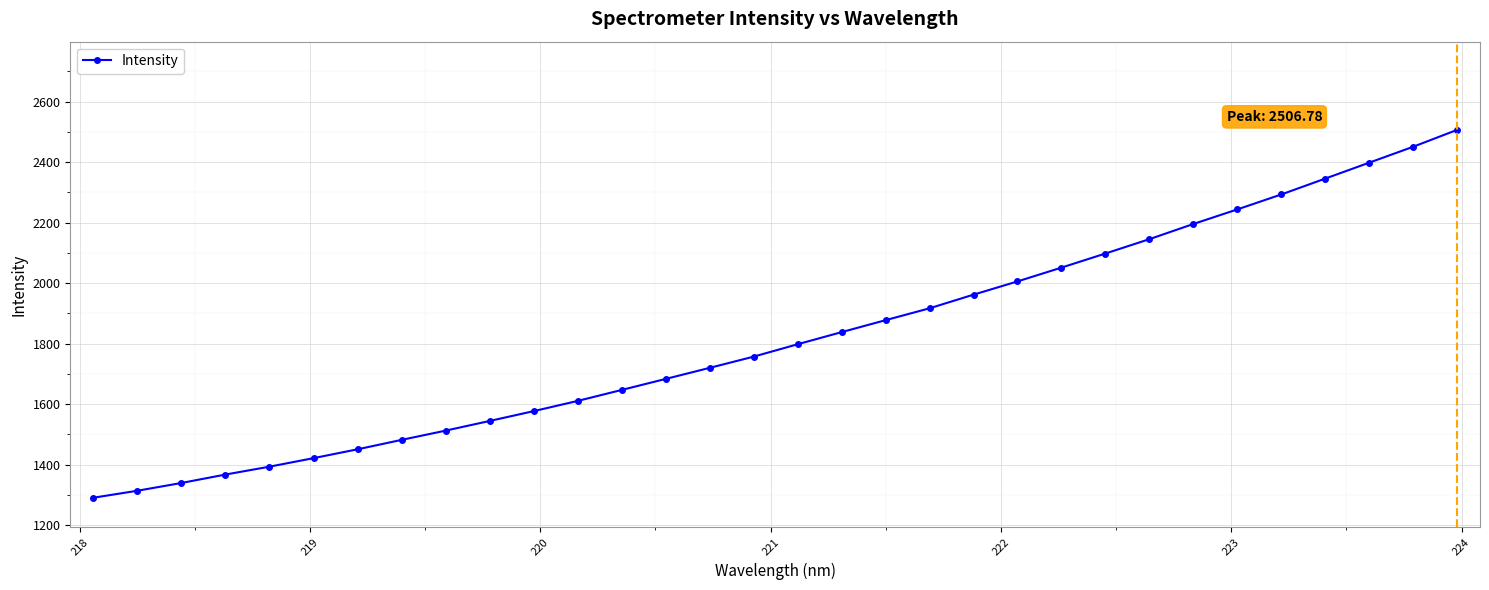

What is the minimum value shown in the chart?

1290.7